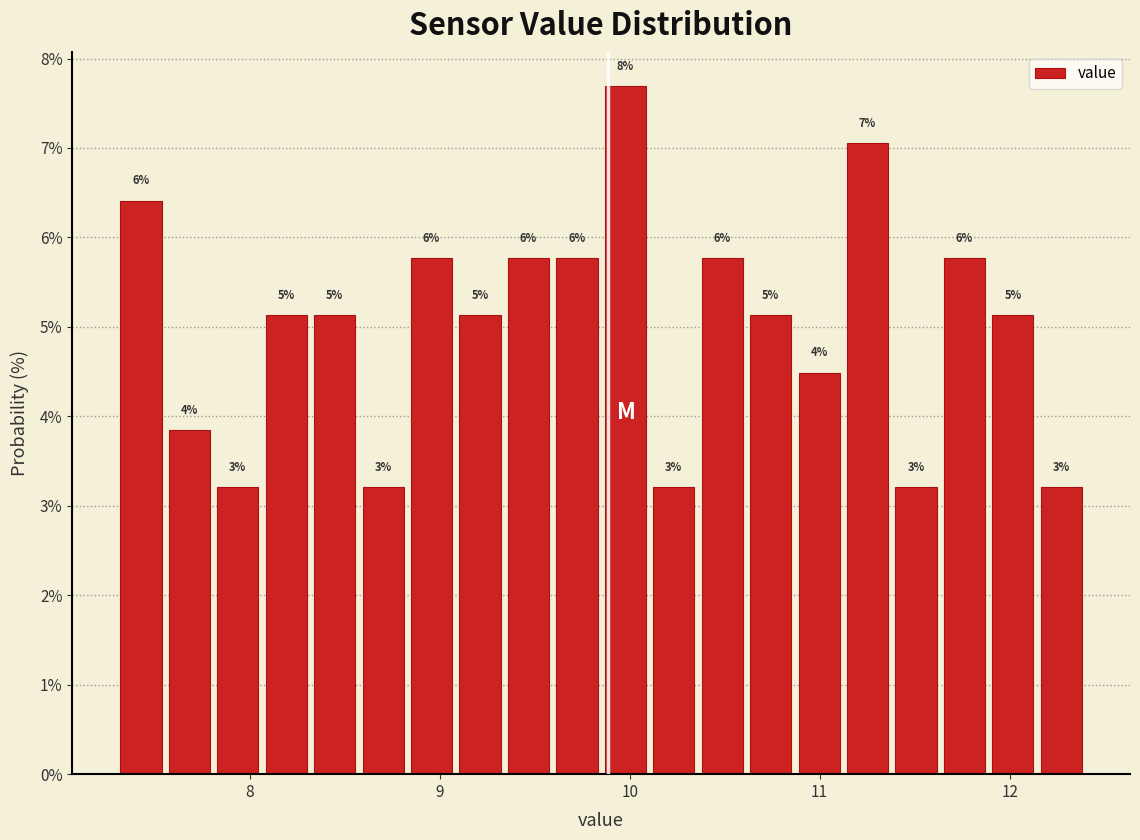

Read against the x-axis, roughly where is the centre of the tallest bar?

10.0